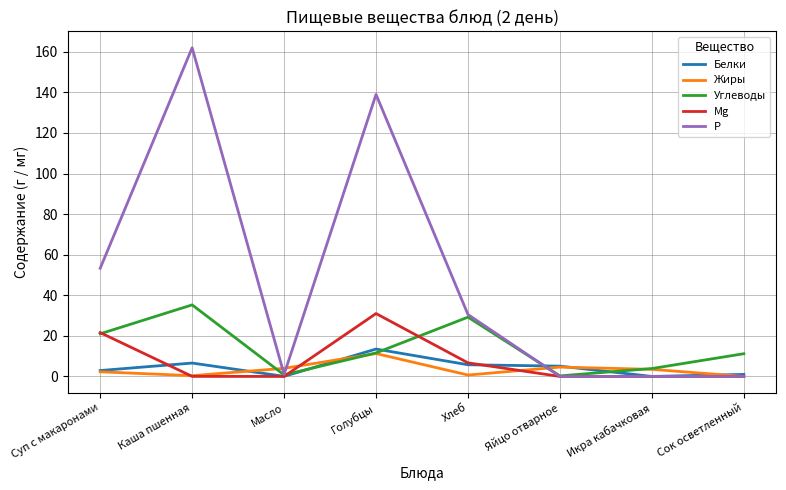

Between Каша пшенная and Хлеб, which series saw the biggest shift?

Р